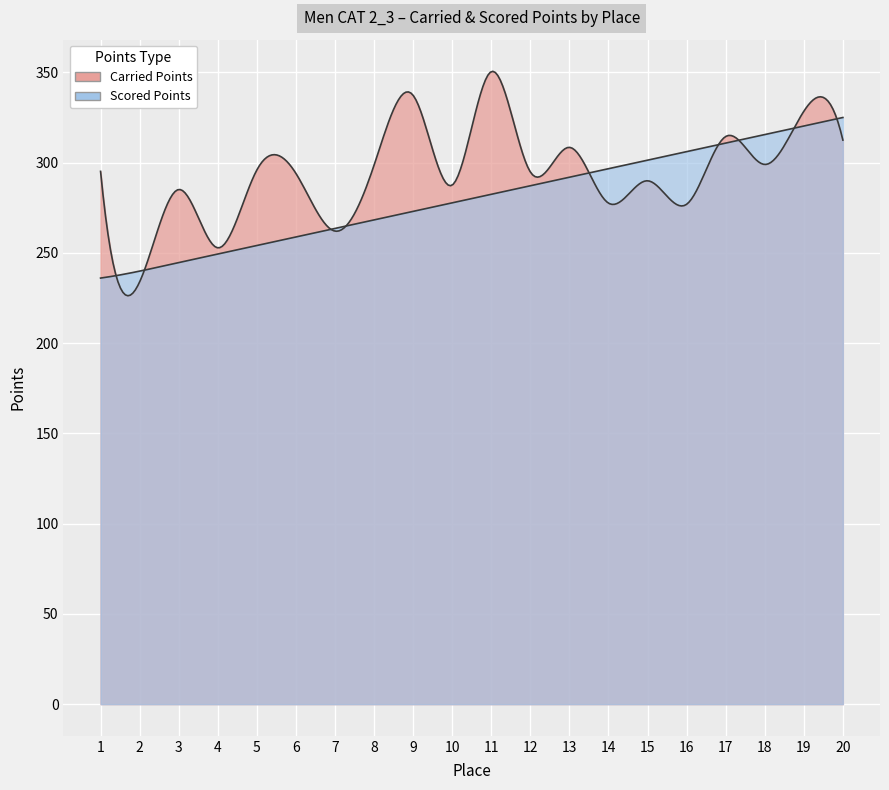

Reading right to left, list all the values displayed in this chart.

Carried Points: 312.4	328.4	298.9	314.4	276.9	289.9	277.5	308.4	294.8	350.4	287.5	337.3	298.5	262.0	294.0	295.9	252.8	285.1	233.9	295.1
Scored Points: 325.0	320.2	315.5	310.8	306.1	301.3	296.6	291.9	287.1	282.4	277.7	273.0	268.2	263.5	258.8	254.1	249.3	244.6	239.9	236.0